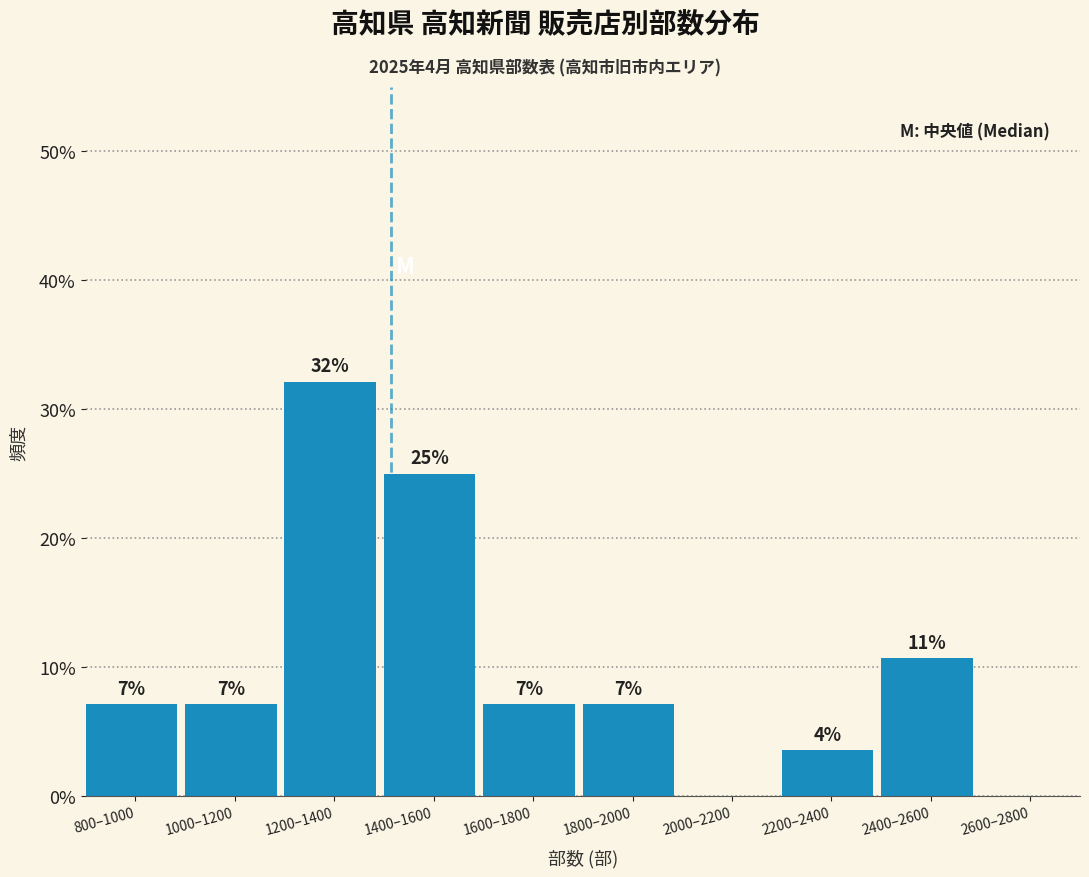

Are the bars horizontal?

No